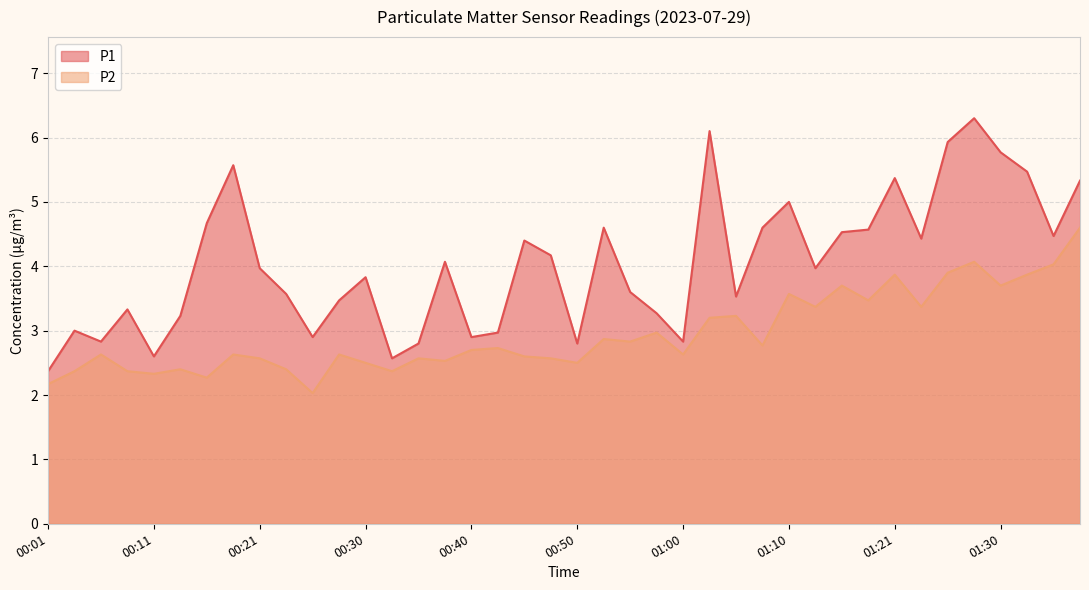

What is the difference between the maximum and second lowest values in the P1 series?

3.7